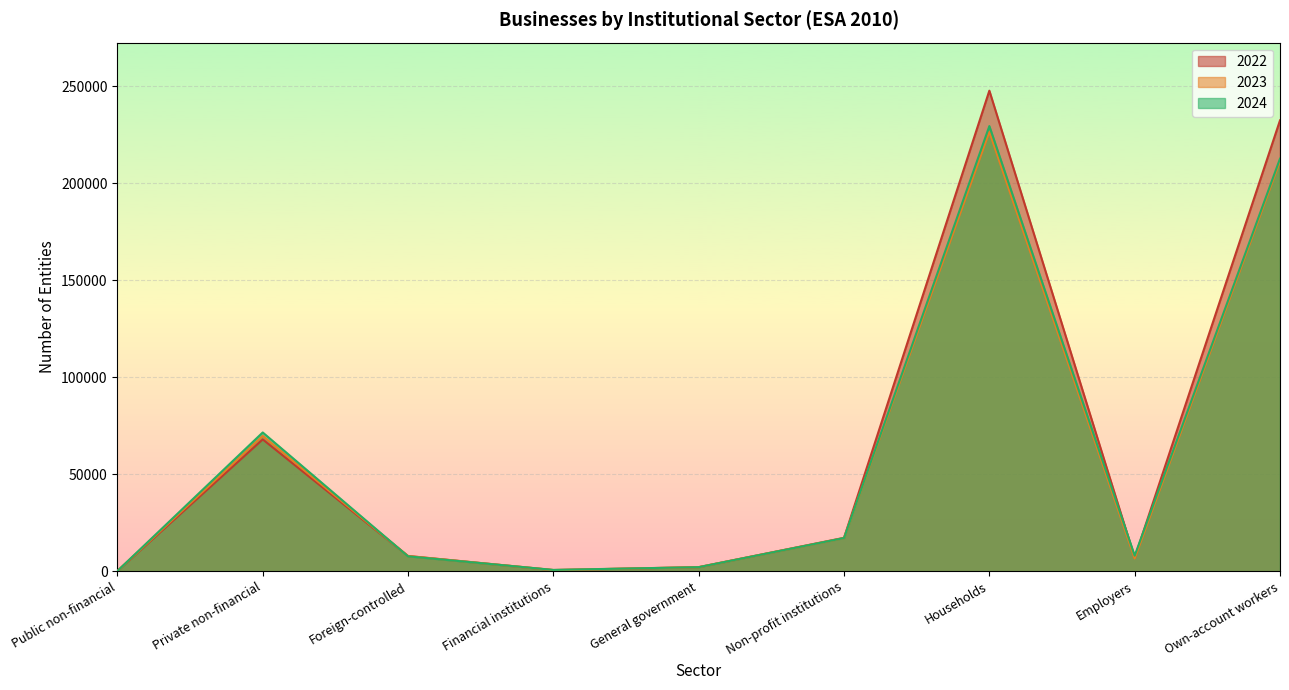

How many interior local peaks does the 2023 series have?

2